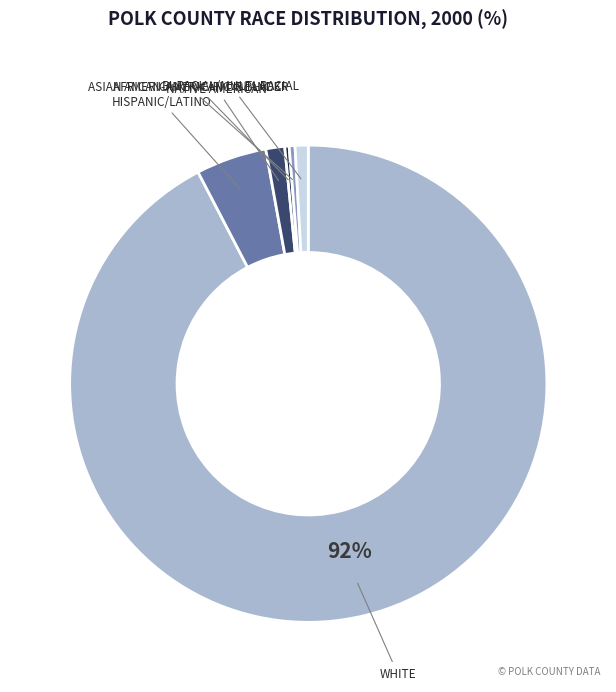

Does any single category account for the majority?

Yes